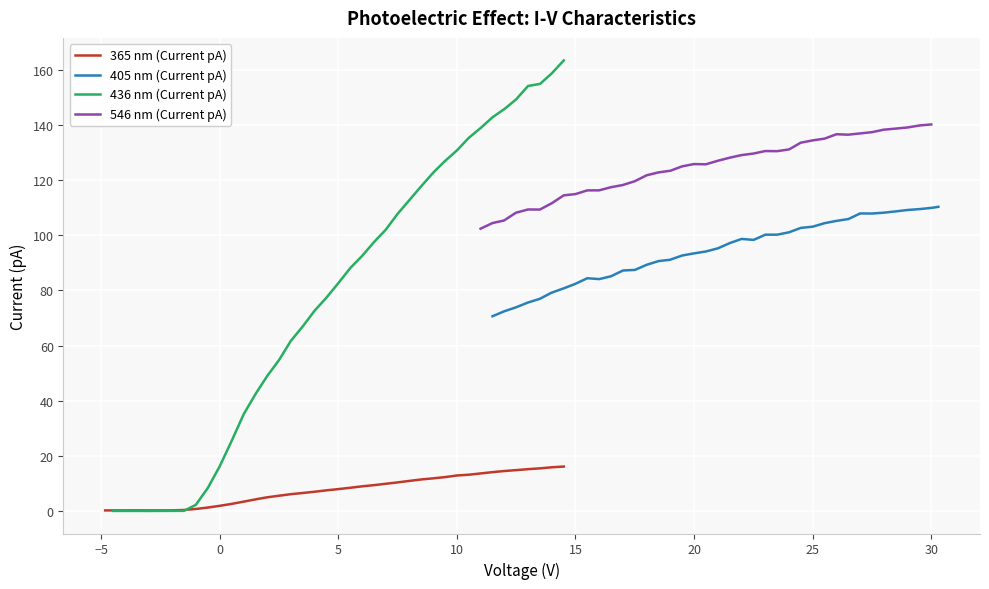

In 405 nm (Current pA), how many points are higher than both neighbors (excluding endpoints)?

4